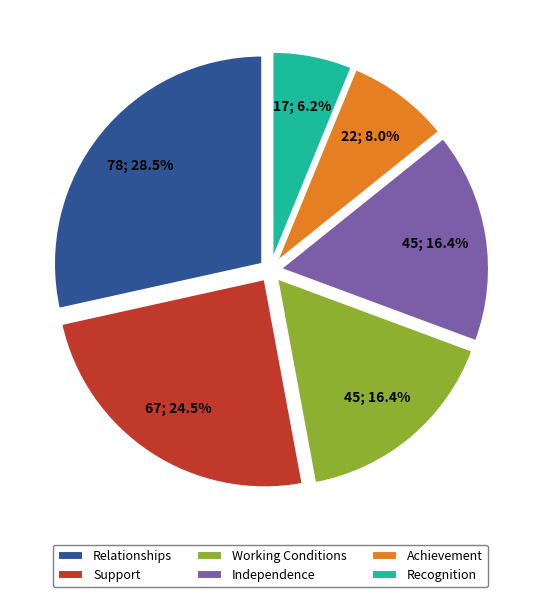

Combined, do Working Conditions and Relationships account for over 50%?

No